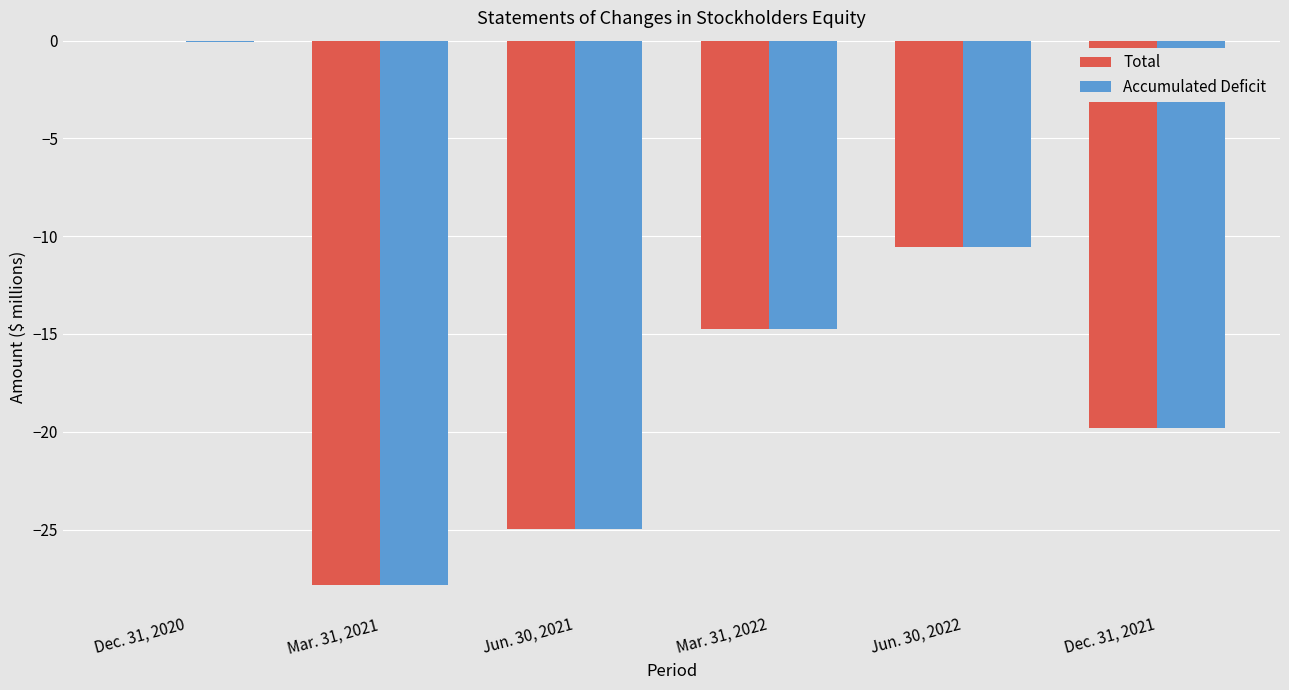

How many groups of bars are there?

6